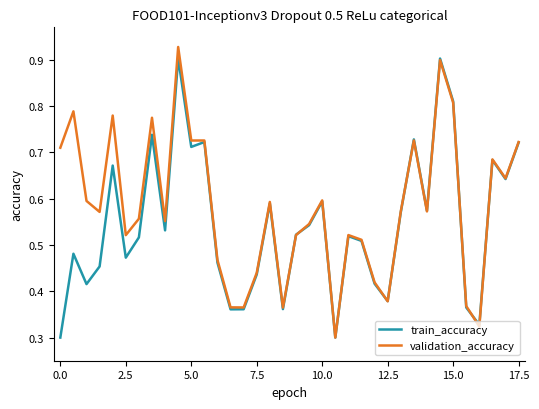

Does the chart have visible grid lines?

No